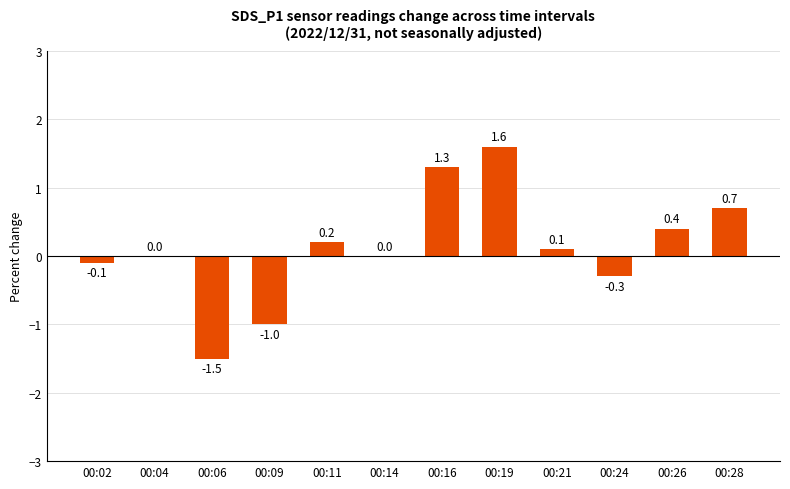

Reading left to right, transcribe all the data shown in this chart.

00:02=-0.1	00:04=0.0	00:06=-1.5	00:09=-1.0	00:11=0.2	00:14=0.0	00:16=1.3	00:19=1.6	00:21=0.1	00:24=-0.3	00:26=0.4	00:28=0.7